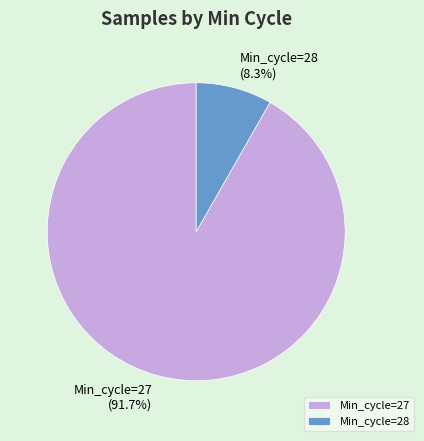

Between Min_cycle=28 and Min_cycle=27, which is larger?

Min_cycle=27